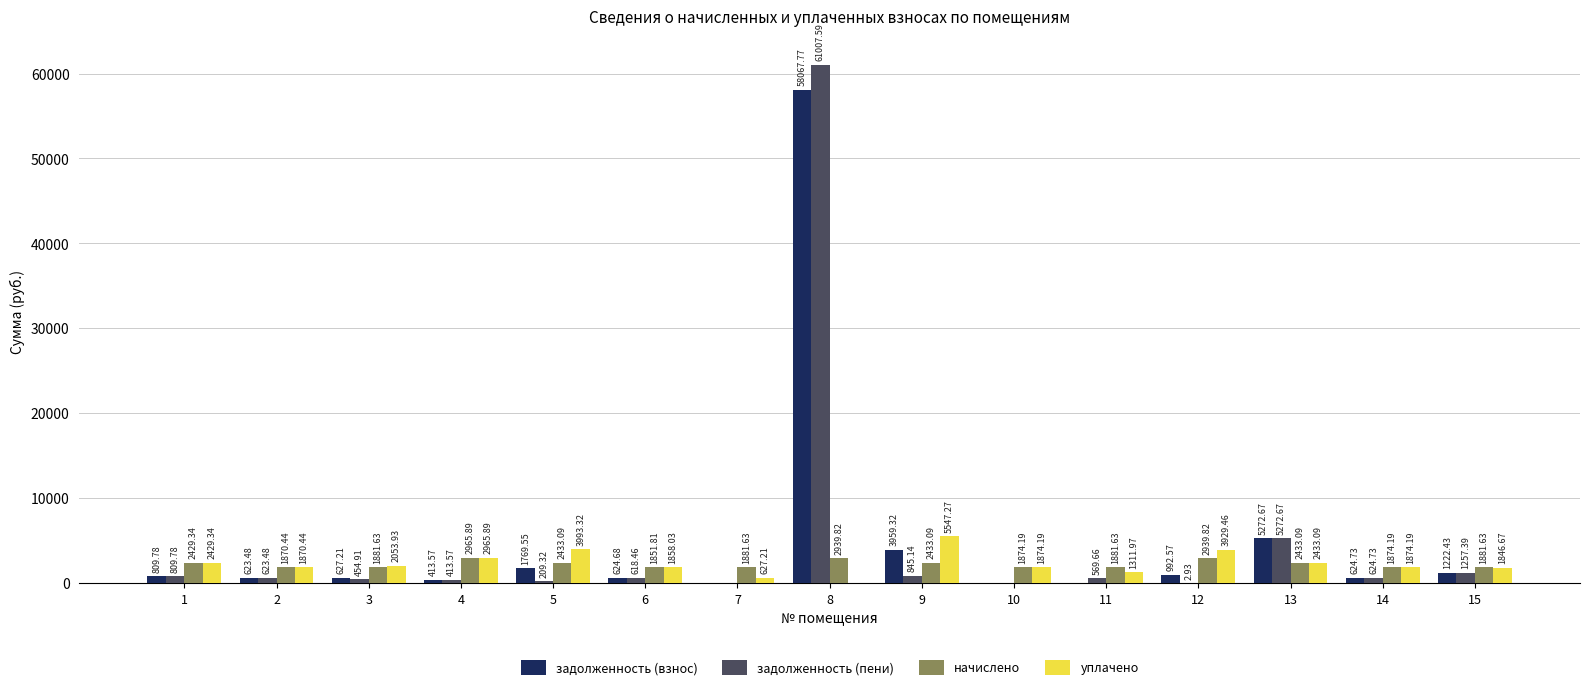

Which series changed the most between 9 and 13?

задолженность (пени)